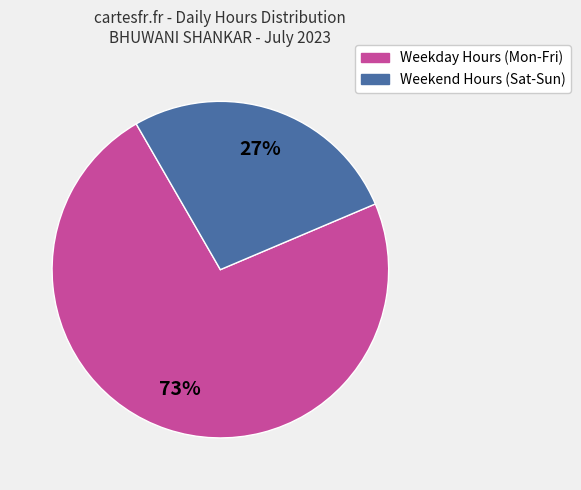

Does any single category account for the majority?

Yes